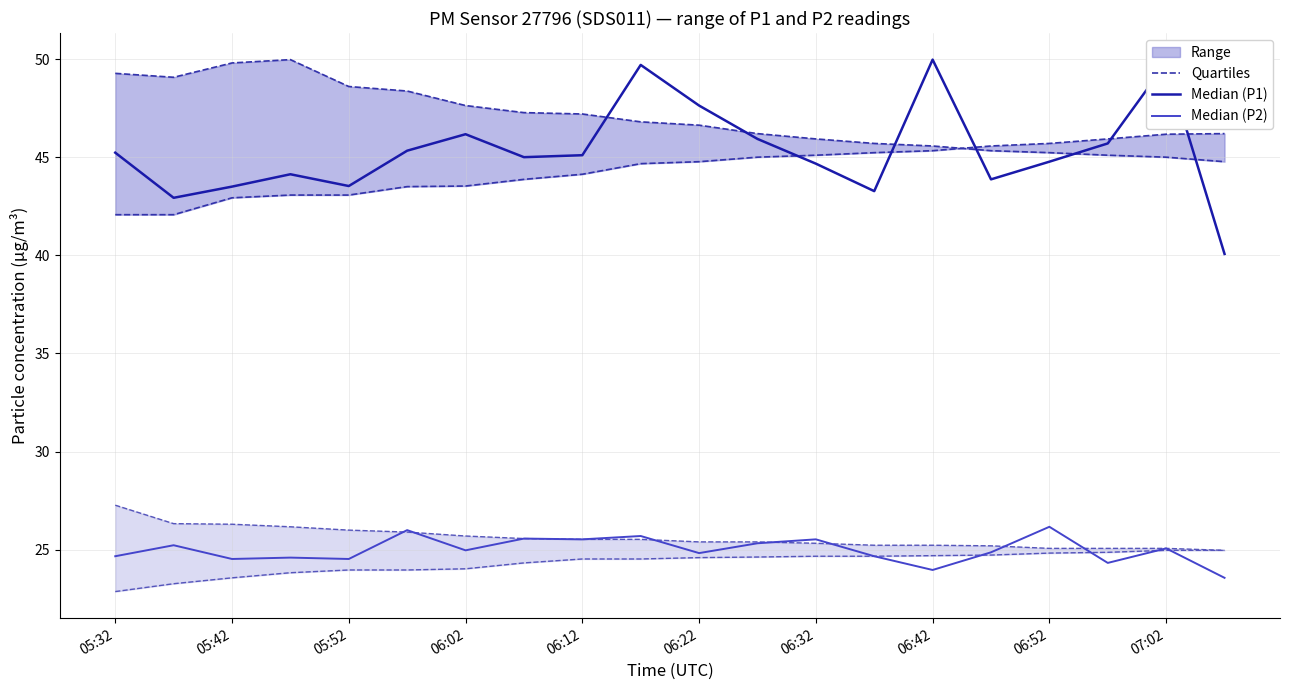

How many lines are shown in the chart?

3